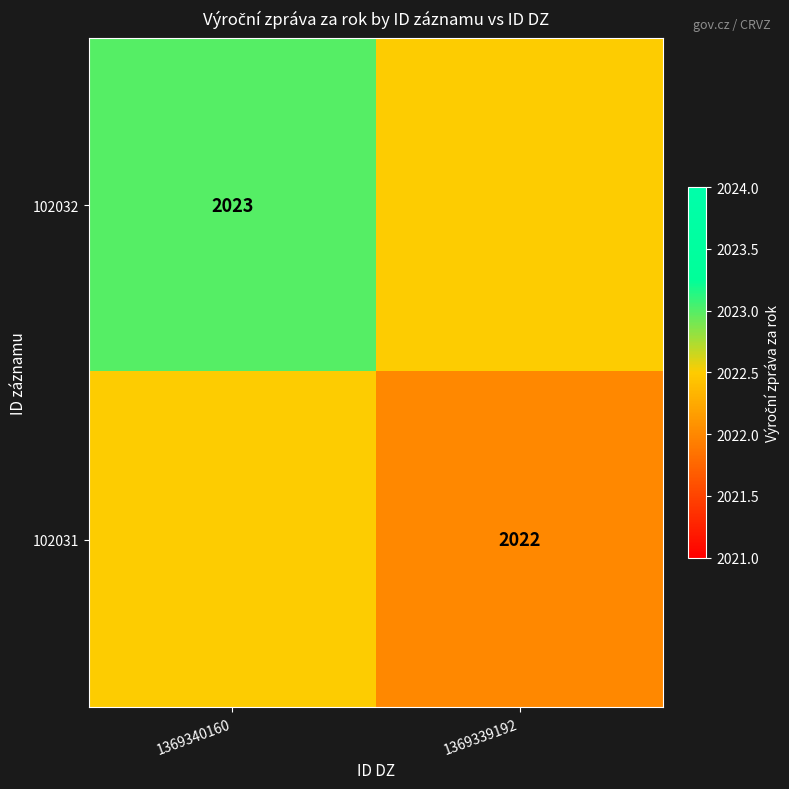

Is the value of 102031 at 1369339192 greater than the value of 102032 at 1369340160?

No